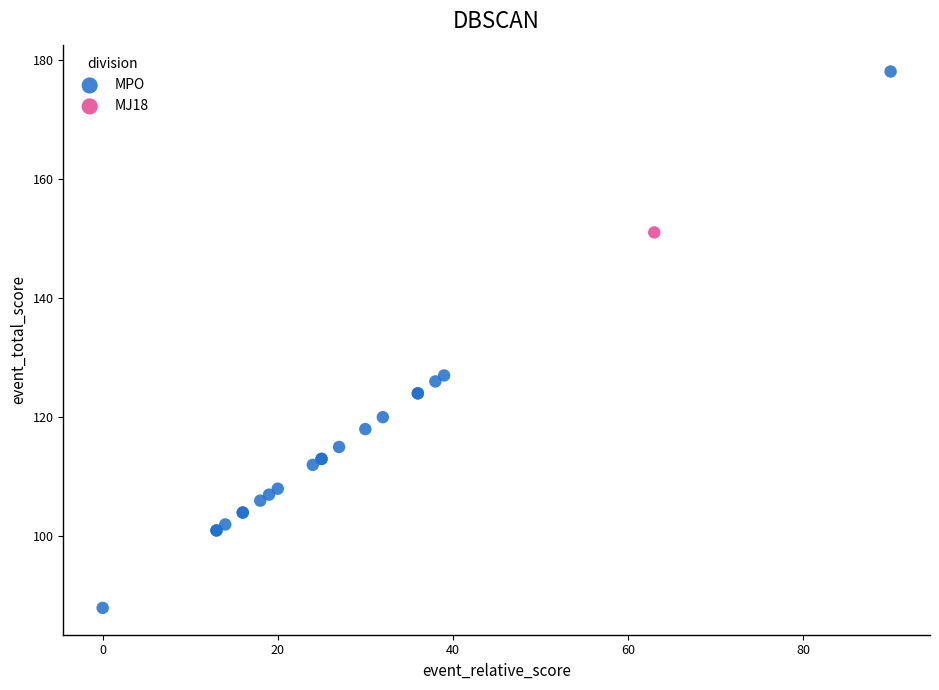

What are all the series names shown in the legend?

MPO, MJ18